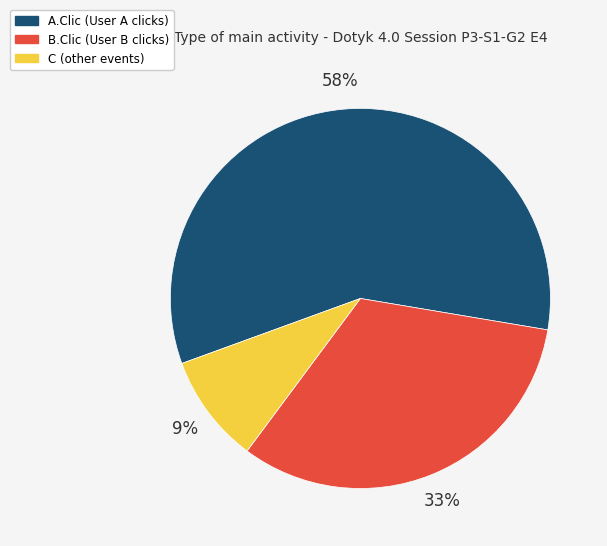

Which has a higher value, C (other events) or B.Clic (User B clicks)?

B.Clic (User B clicks)